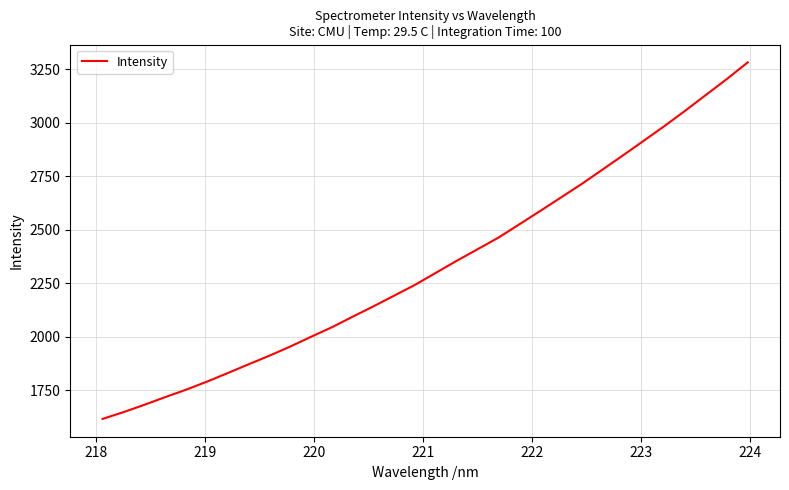

What is the difference between the maximum and minimum values?

1664.9